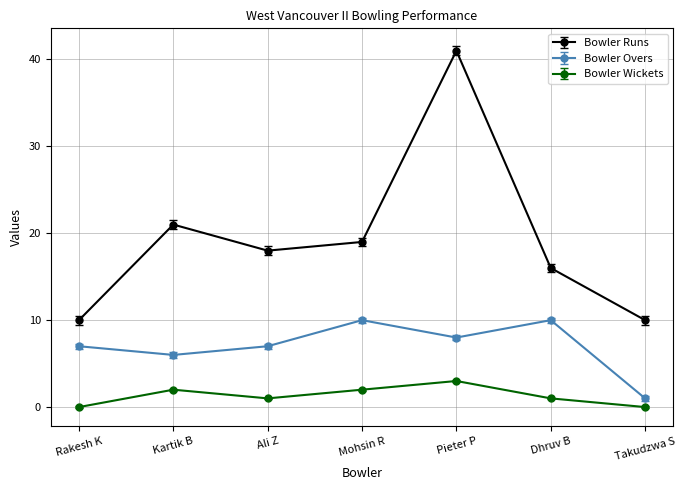

The Bowler Overs series shows 7 at Rakesh K. True or false?

True